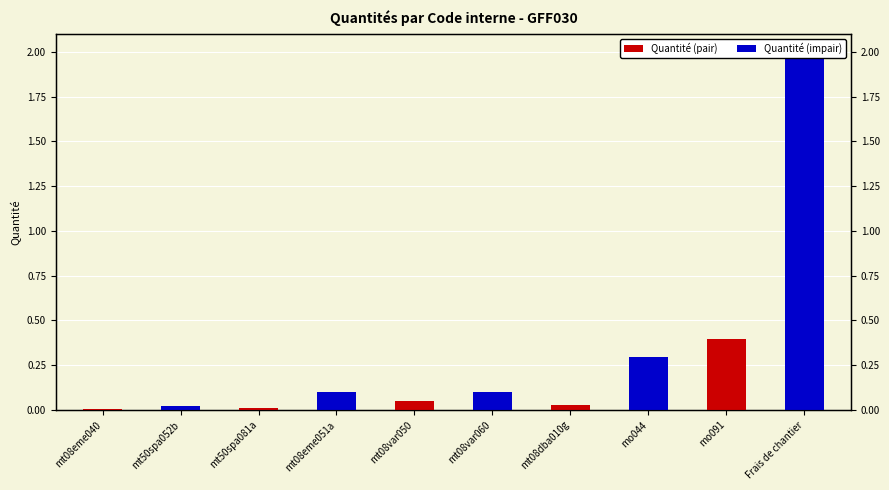

How many bars are there in each group?

2